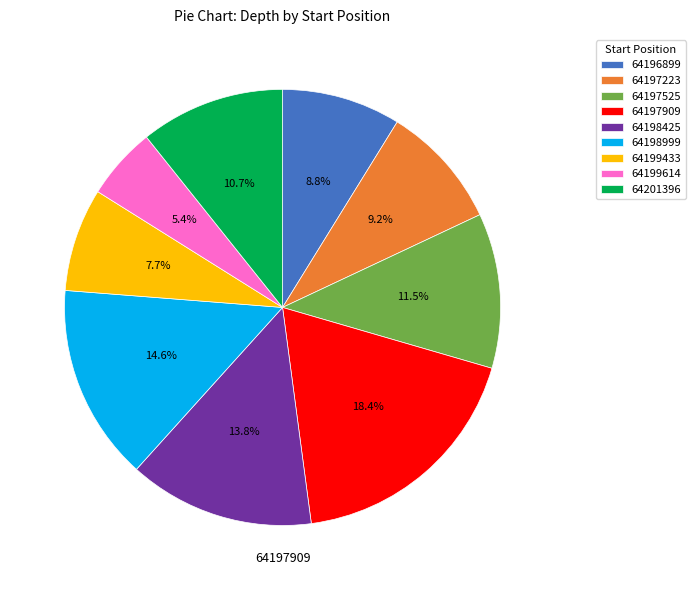

True or false: 64201396 accounts for 17% of the total.

False